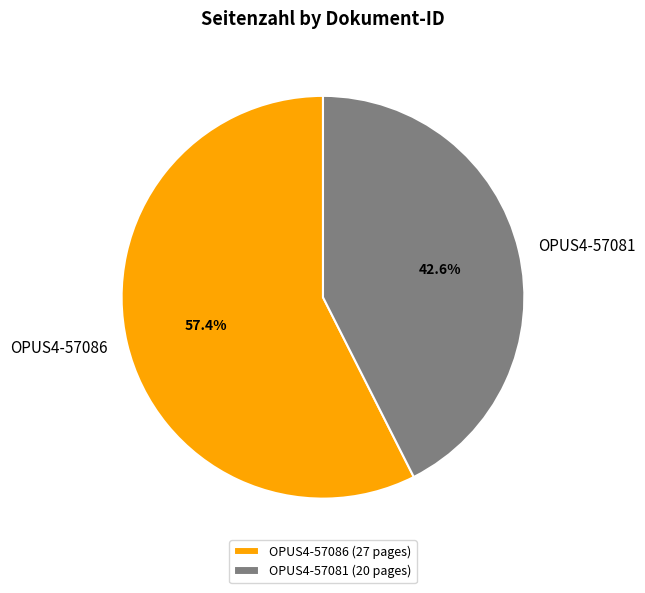

The OPUS4-57081 slice represents 29% of the pie. True or false?

False